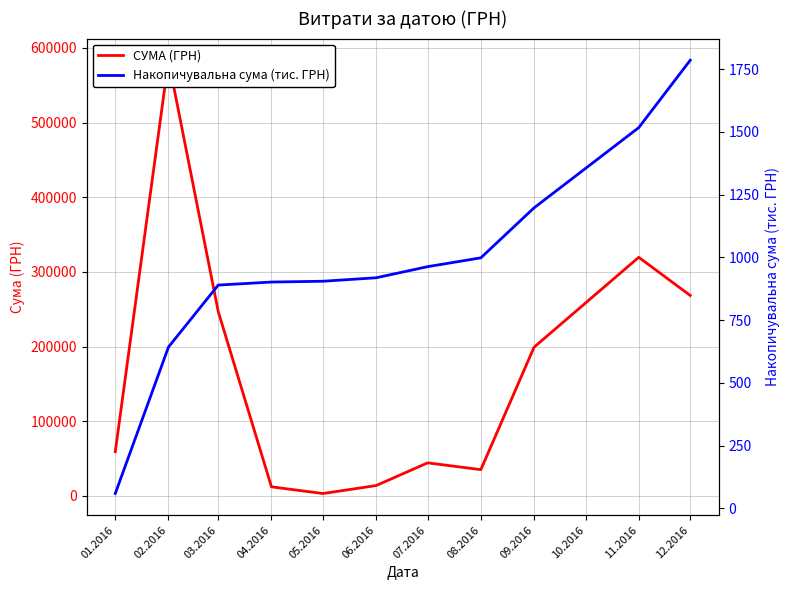

True or false: СУМА (ГРН) and Накопичувальна сума (тис. ГРН) intersect in this chart.

False